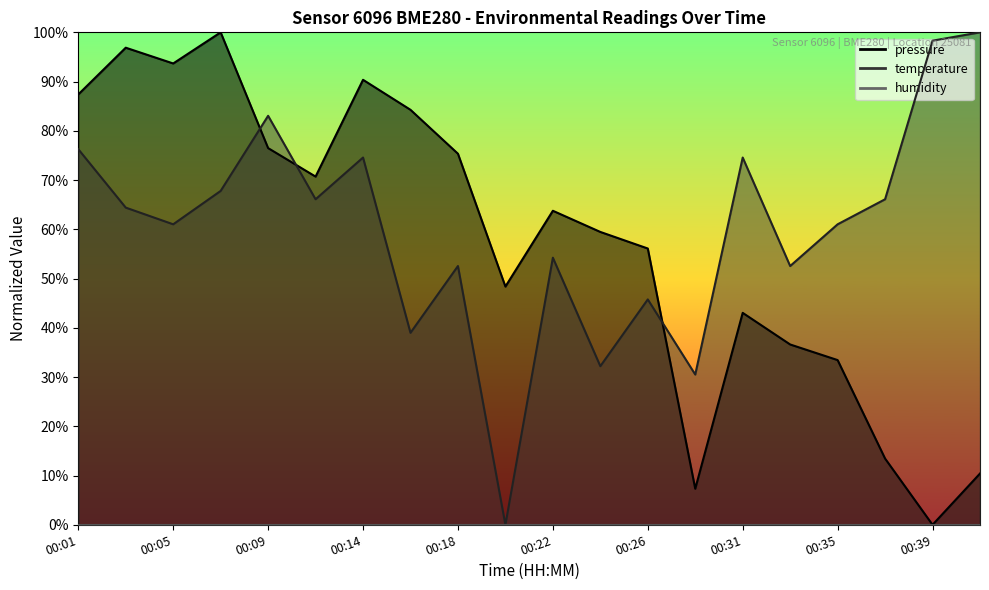

What is the spread (max minus min) of values at 00:03?

0.3